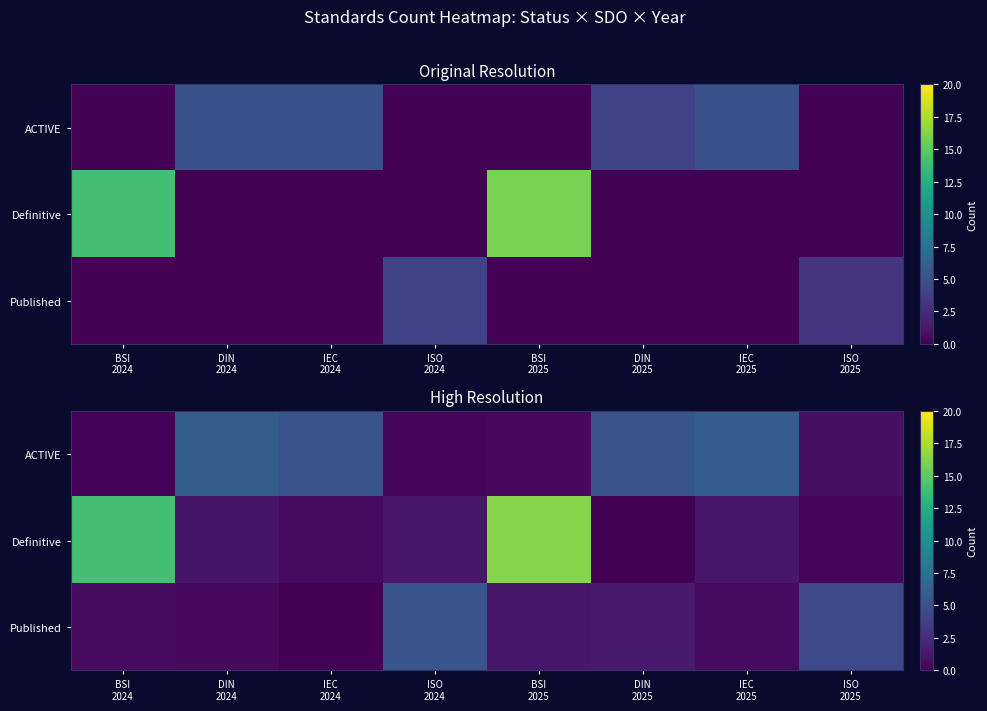

What is the lowest value of the Definitive series?

0.1